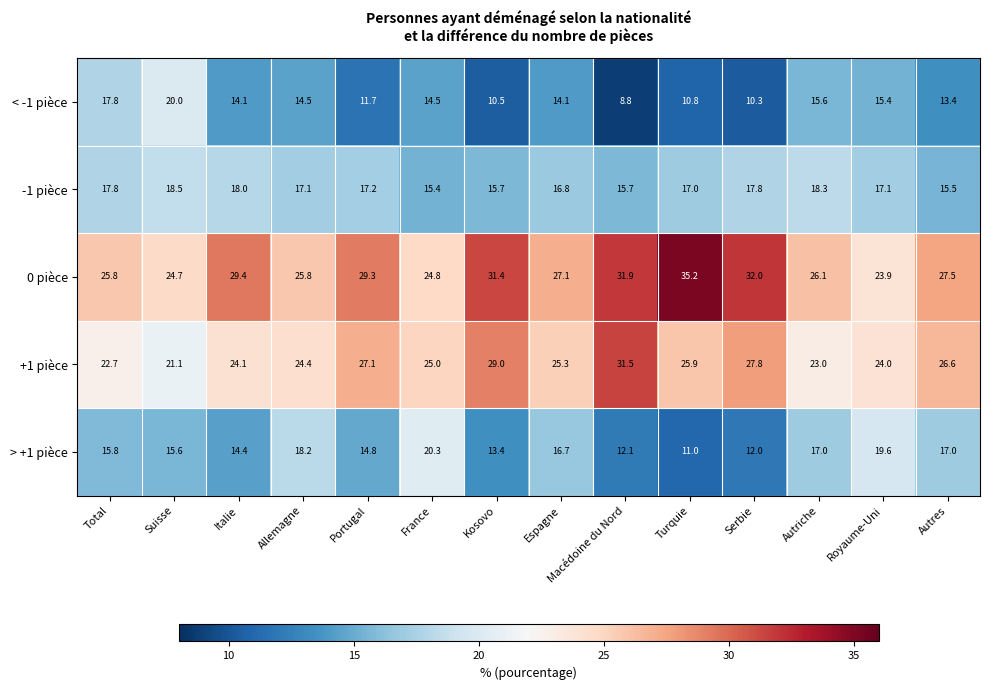

How many values in the > +1 pièce series are below 15?

6